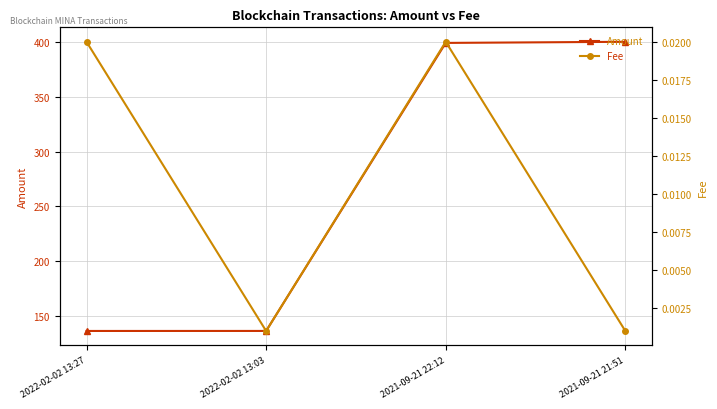

Reading left to right, extract all data points from this chart.

Amount: 2022-02-02 13:27=136.5	2022-02-02 13:03=136.5	2021-09-21 22:12=399.0	2021-09-21 21:51=400.0
Fee: 2022-02-02 13:27=0.0	2022-02-02 13:03=0.0	2021-09-21 22:12=0.0	2021-09-21 21:51=0.0